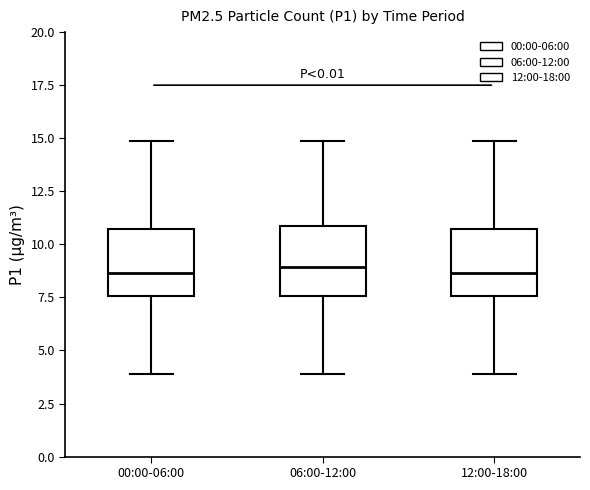

Reading left to right, transcribe this box plot: for each box, give where its median line is, the range the box spans, and where its two whiskers end, as read against the y-axis. The values are not printed on the chart, so give them approximately, as read against the axis.

00:00-06:00: median 8.5, box 7.5 to 10.5, whiskers 4.0 to 15.0
06:00-12:00: median 9.0, box 7.5 to 11.0, whiskers 4.0 to 15.0
12:00-18:00: median 8.5, box 7.5 to 10.5, whiskers 4.0 to 15.0